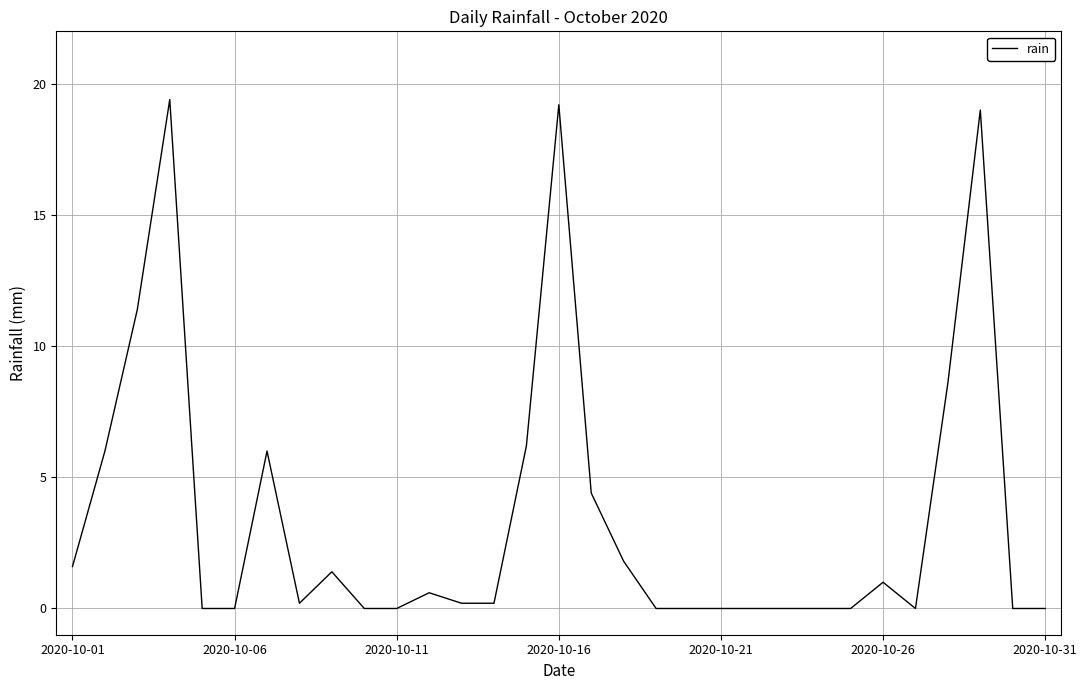

Reading right to left, extract all data points from this chart.

0.0	0.0	19.0	8.6	0.0	1.0	0.0	0.0	0.0	0.0	0.0	0.0	0.0	1.8	4.4	19.2	6.2	0.2	0.2	0.6	0.0	0.0	1.4	0.2	6.0	0.0	0.0	19.4	11.4	6.0	1.6